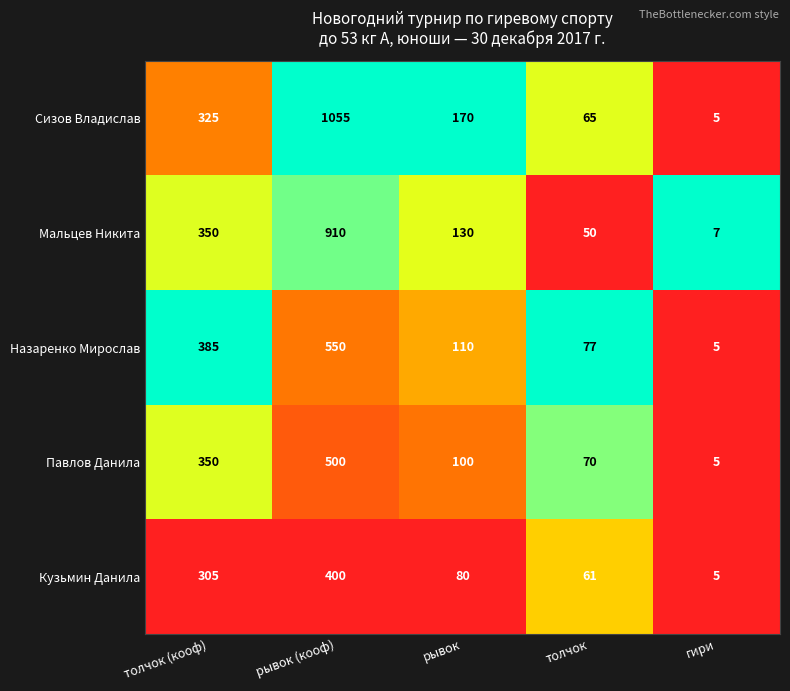

Which series changed the most between рывок and толчок?

Сизов Владислав